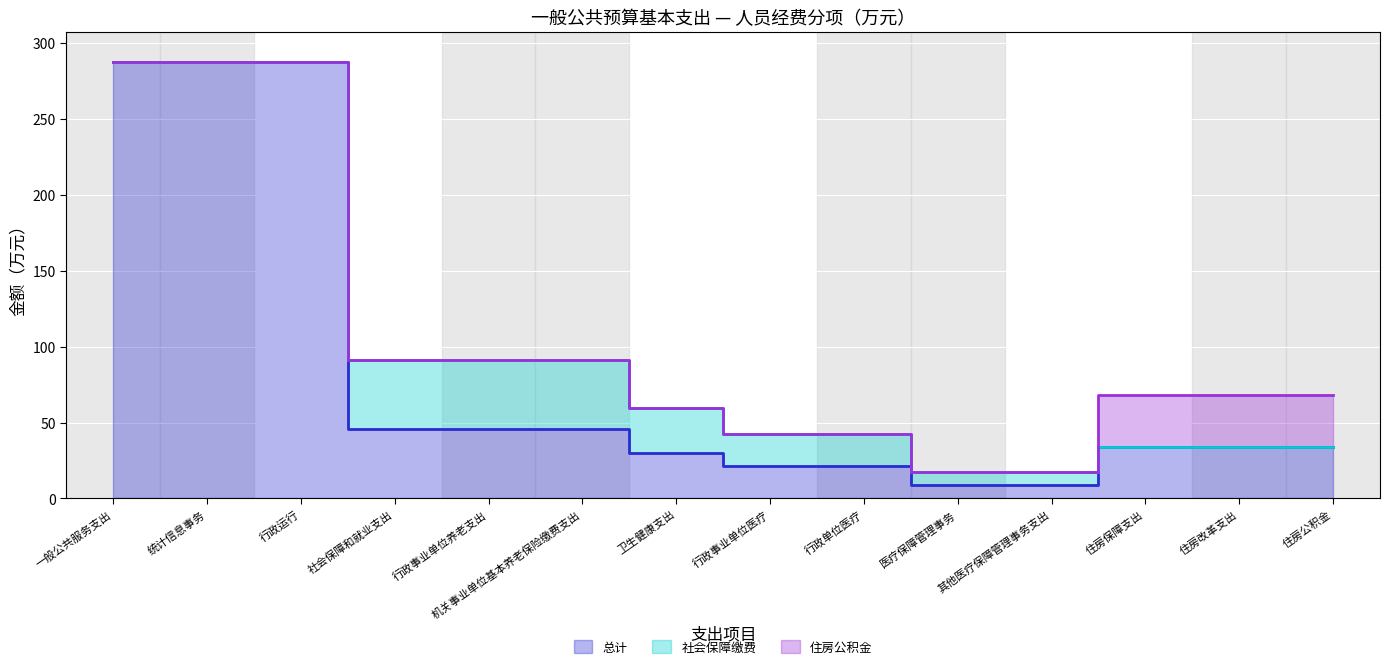

What is the highest value of the 社会保障缴费 series?

45.5